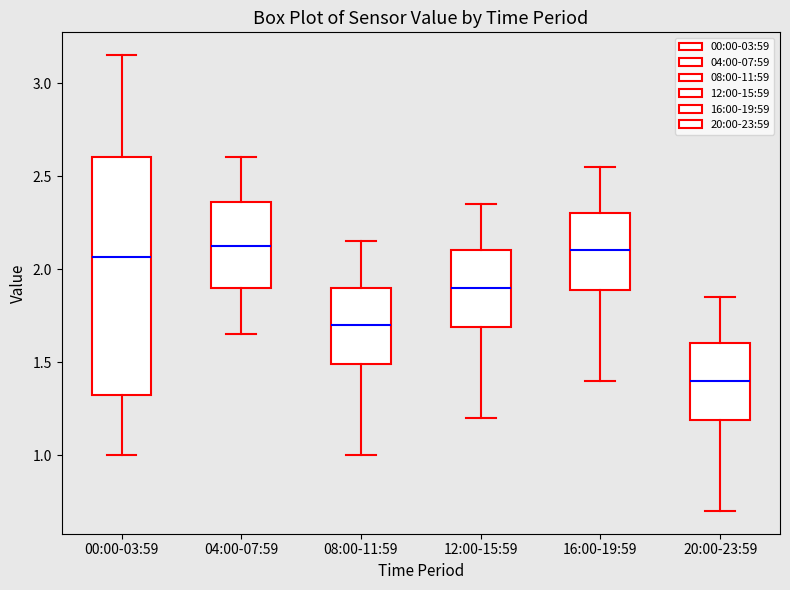

Which box is the tallest, from its lower edge to its upper edge?

00:00-03:59